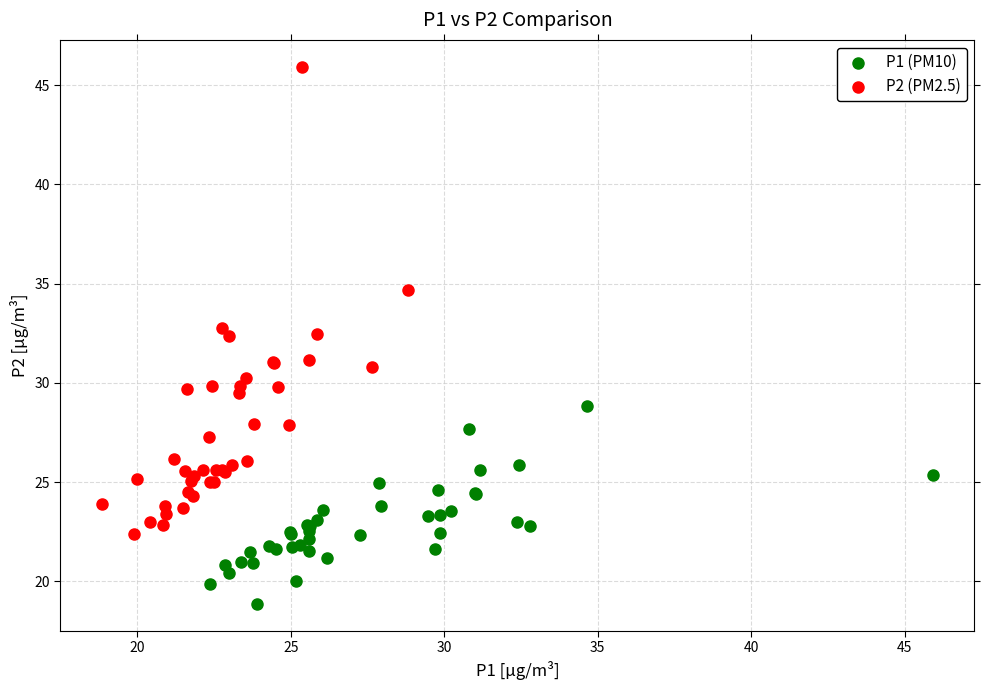

What are all the series names shown in the legend?

P1 (PM10), P2 (PM2.5)